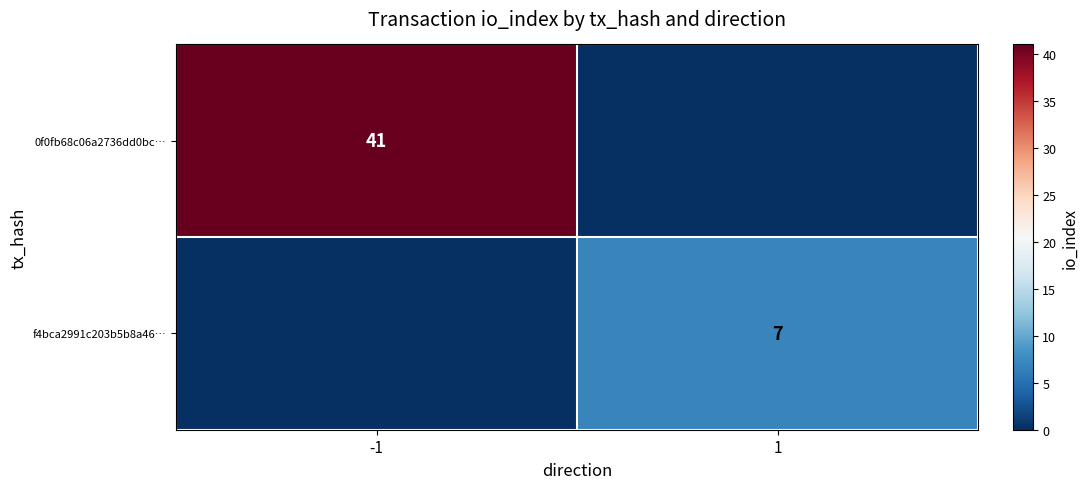

The 0f0fb68c06a2736dd0bc… series shows 69 at -1. True or false?

False